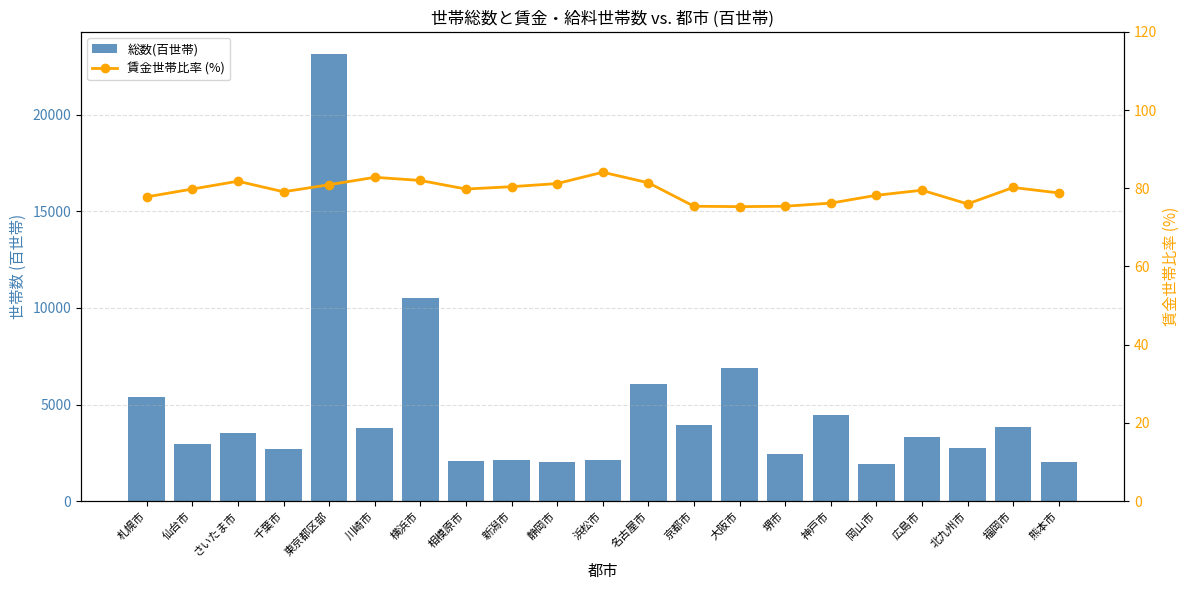

How many data points in 総数(百世帯) are less than 3297?

10